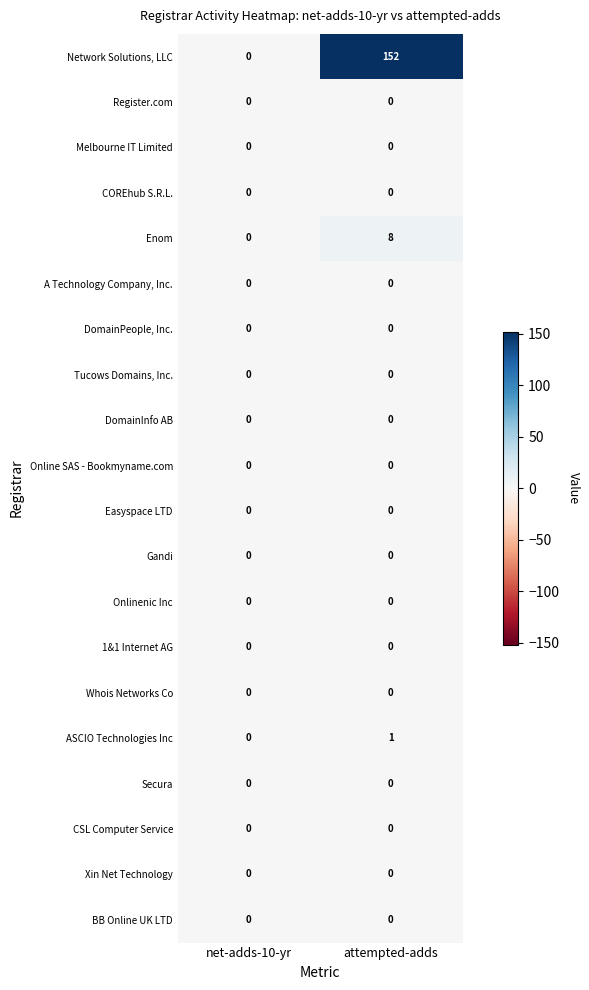

What is the difference between the highest and lowest values at attempted-adds?

152